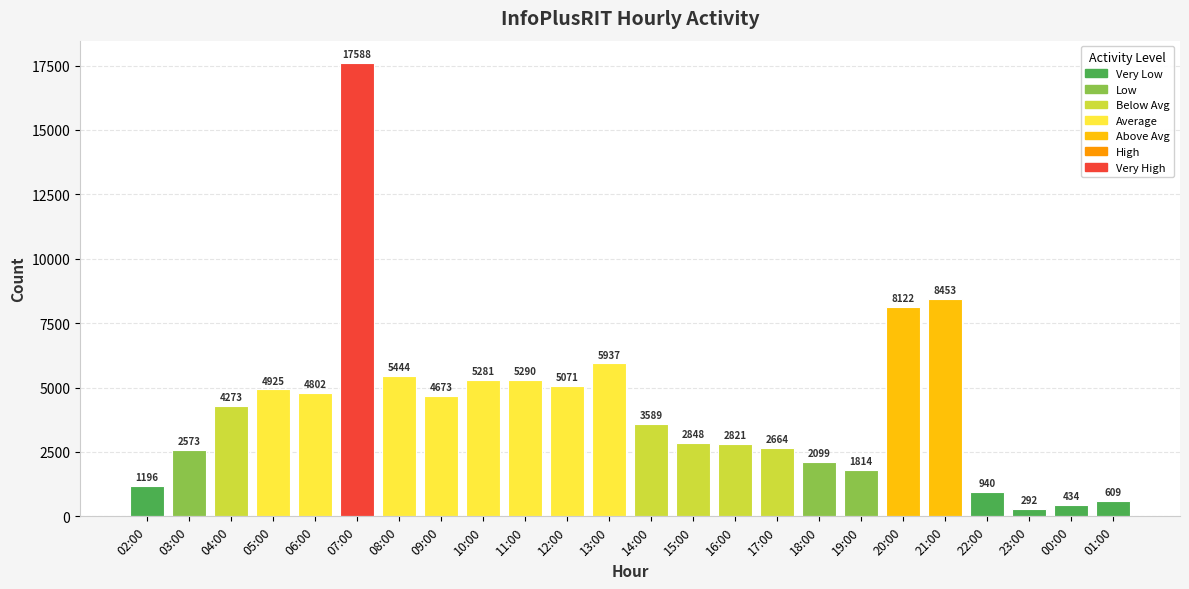

Where is the data nearest to the value 8940?

21:00